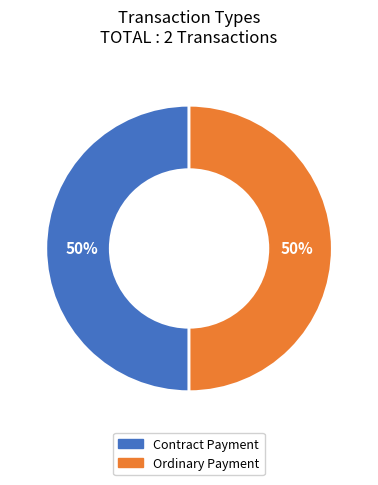

To the nearest percent, what is the average slice percentage?

50%